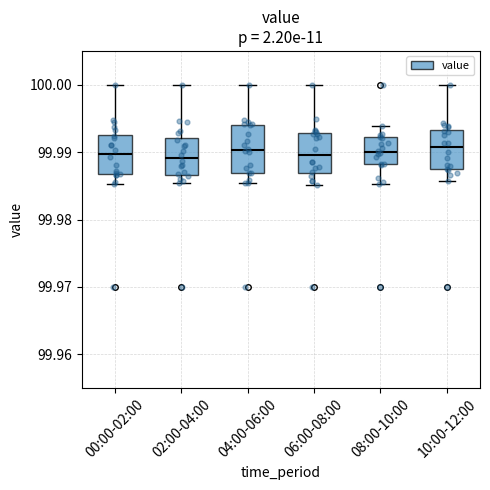

Comparing the boxes themselves (not the whiskers), which one is the tallest?

04:00-06:00